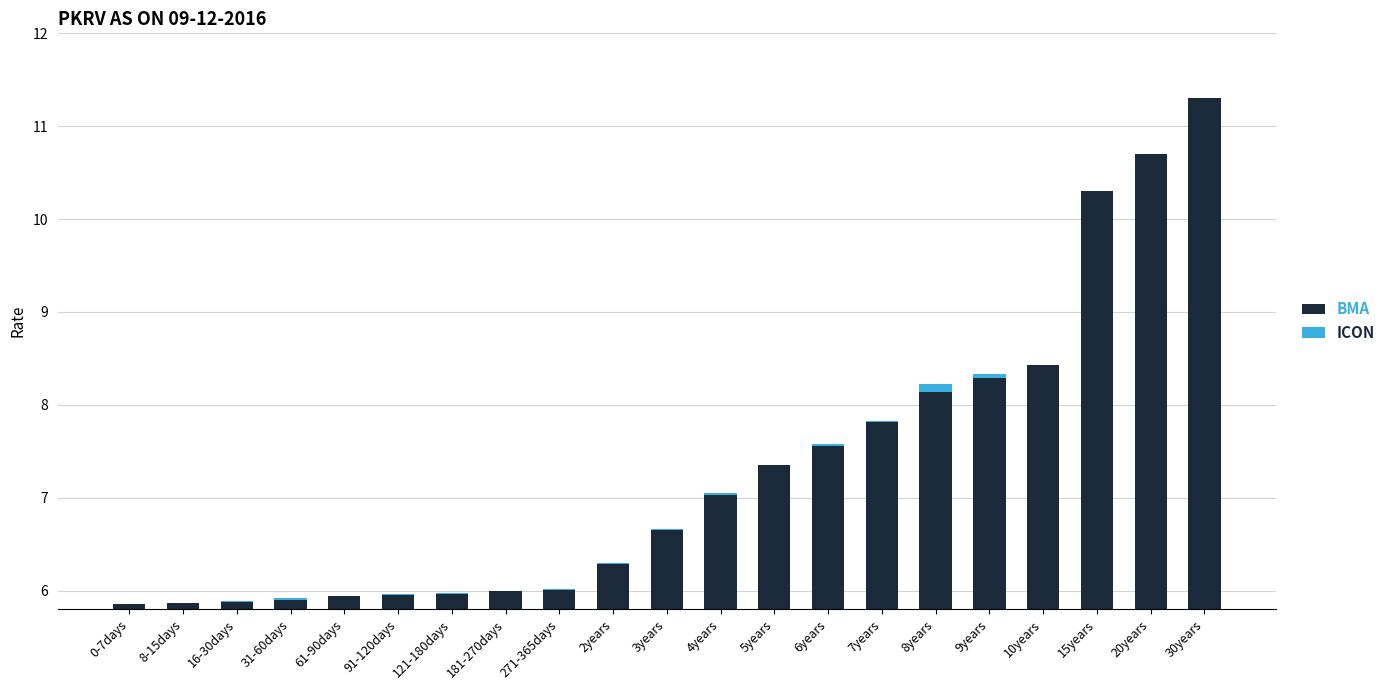

Where does the BMA series first go above 6?

271-365days